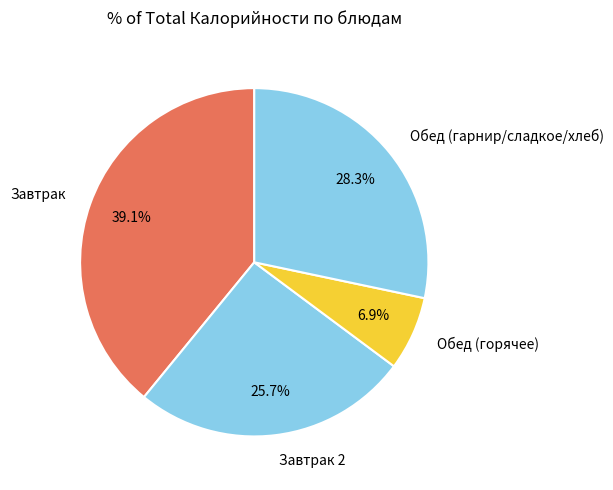

Does any single category account for the majority?

No